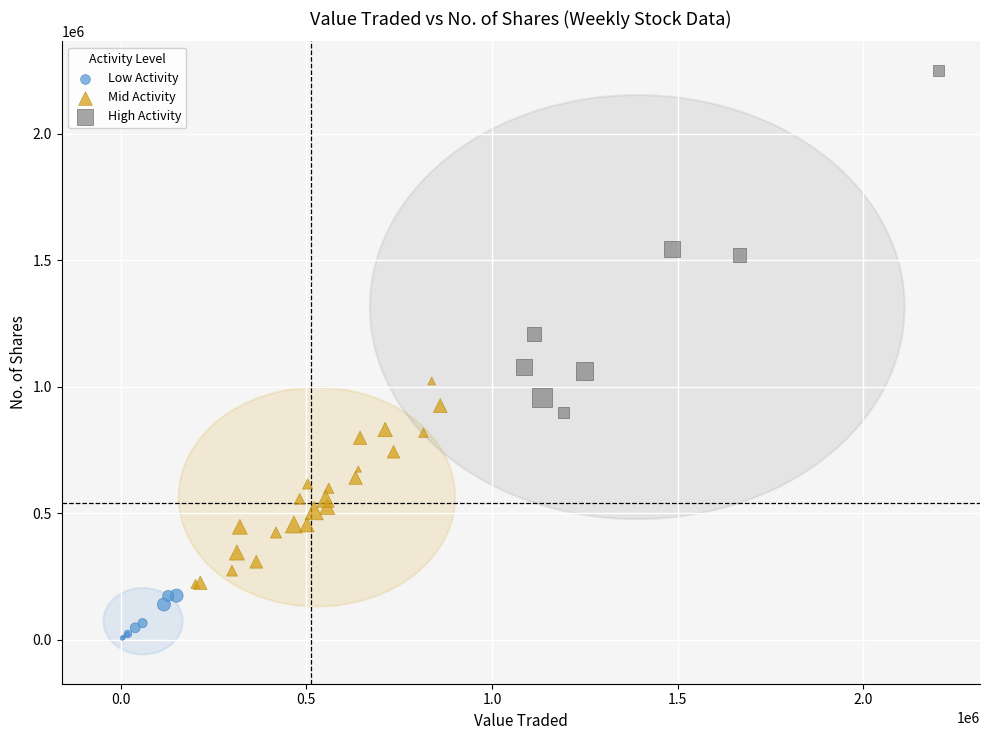

What are all the series names shown in the legend?

Low Activity, Mid Activity, High Activity